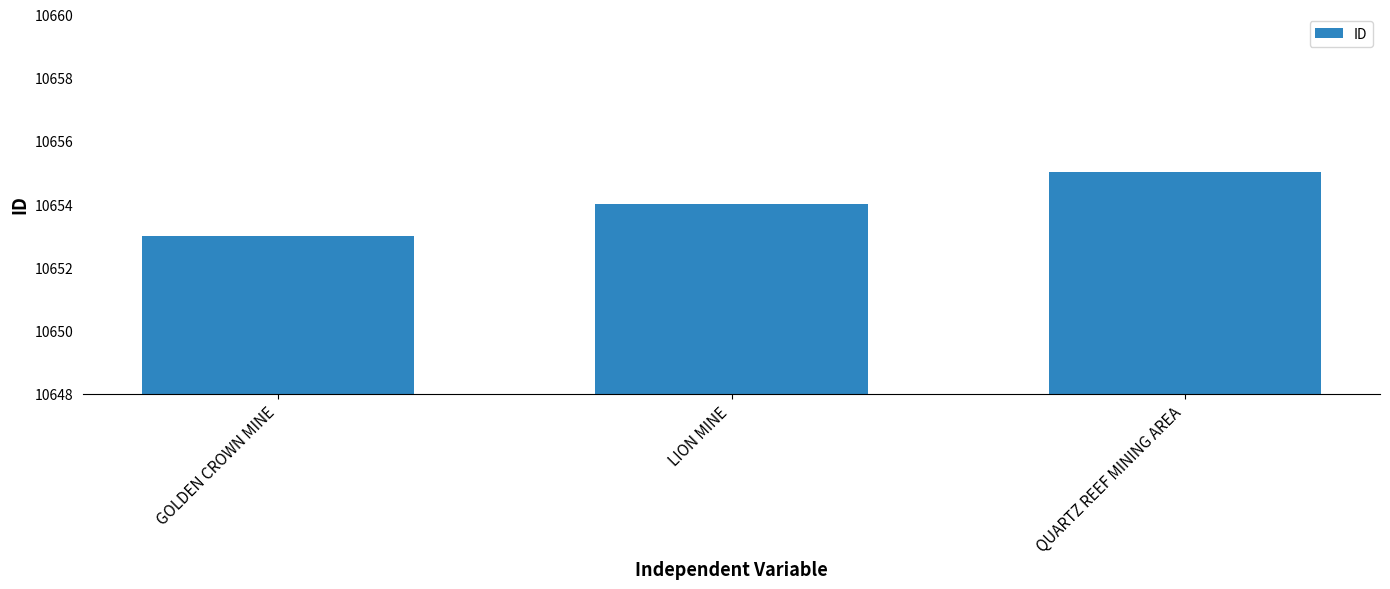

What is the difference between the maximum and minimum values?

2